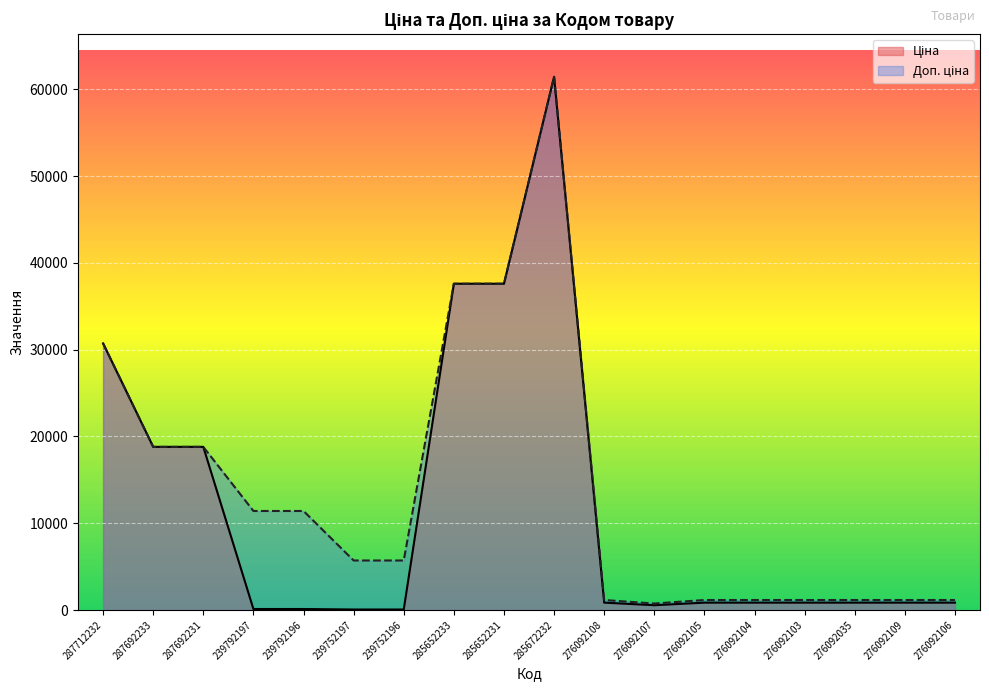

Which category has the lowest value in the Доп. ціна series?

276092107